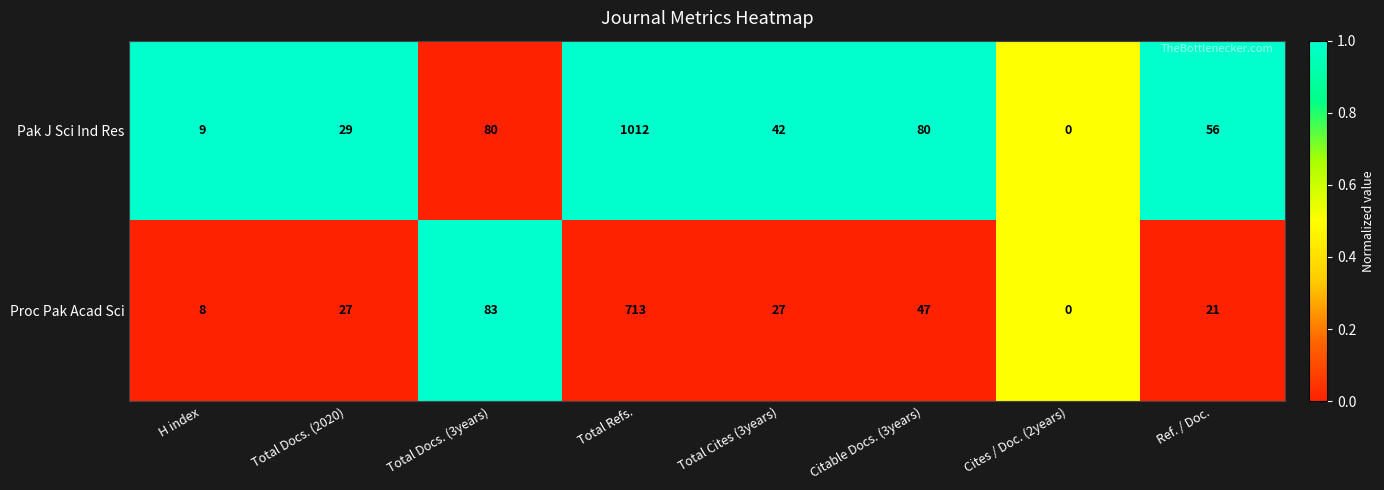

Is it true that Pak J Sci Ind Res equals 80 at Citable Docs. (3years)?

True